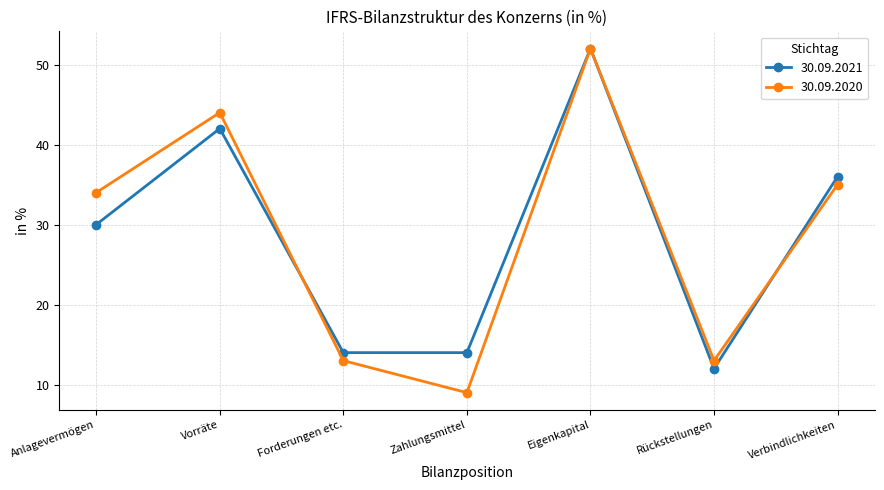

Reading left to right, extract all data points from this chart.

30.09.2021: Anlagevermögen=30	Vorräte=42	Forderungen etc.=14	Zahlungsmittel=14	Eigenkapital=52	Rückstellungen=12	Verbindlichkeiten=36
30.09.2020: Anlagevermögen=34	Vorräte=44	Forderungen etc.=13	Zahlungsmittel=9	Eigenkapital=52	Rückstellungen=13	Verbindlichkeiten=35